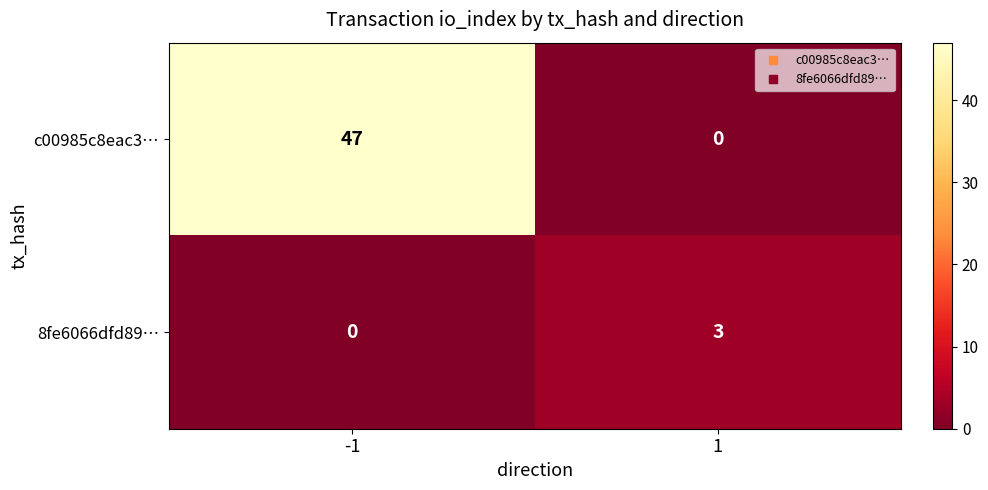

Is it true that c00985c8eac3… equals -28 at 1?

False